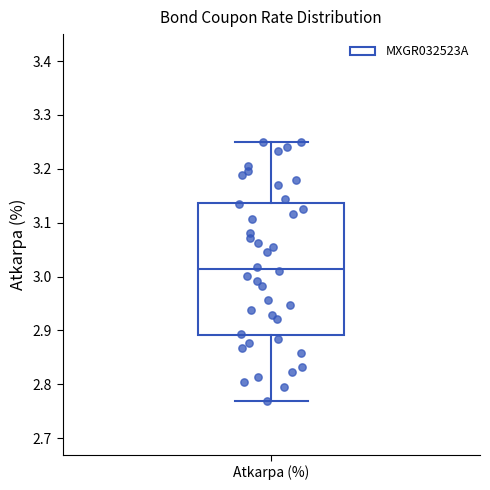

Read this box plot against the y-axis: the position of the median line, the range covered by the box, and the ends of both whiskers. The values are not printed on the chart, so give them approximately, as read against the axis.

median 3.01, box 2.89 to 3.14, whiskers 2.77 to 3.25